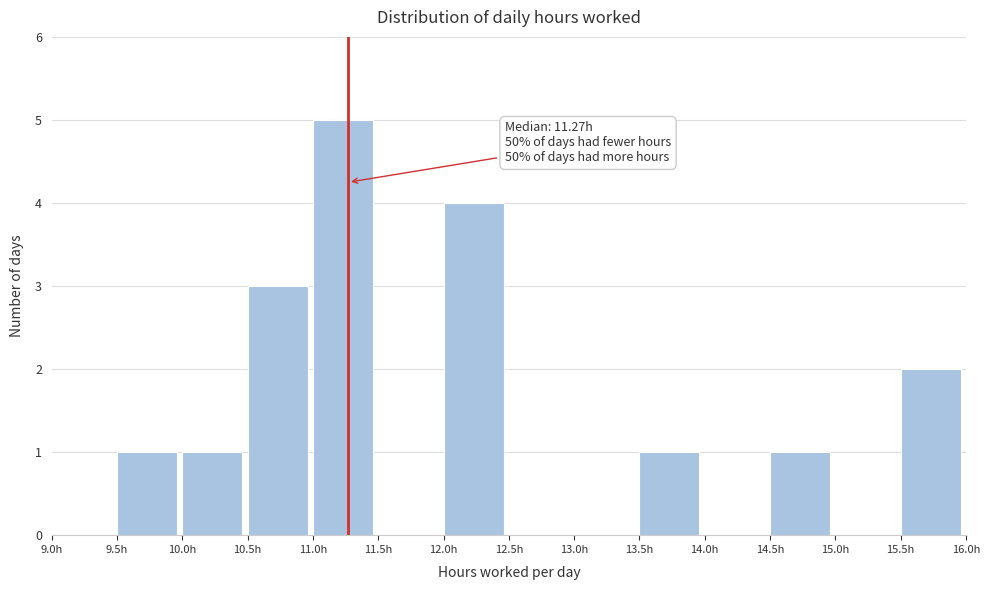

Over which range of the x-axis is the bar tallest?

11.0 to 11.5